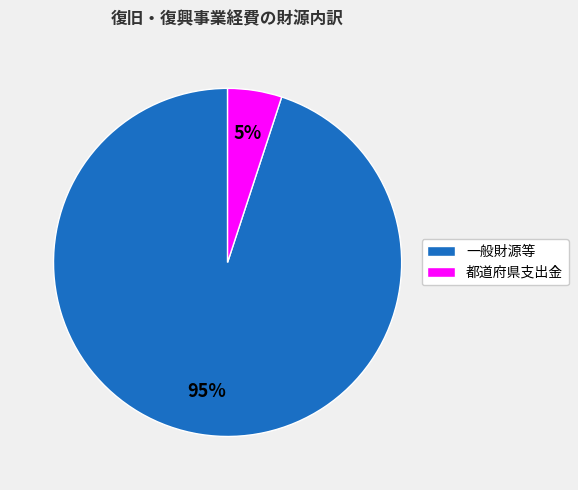

Between 都道府県支出金 and 一般財源等, which is larger?

一般財源等